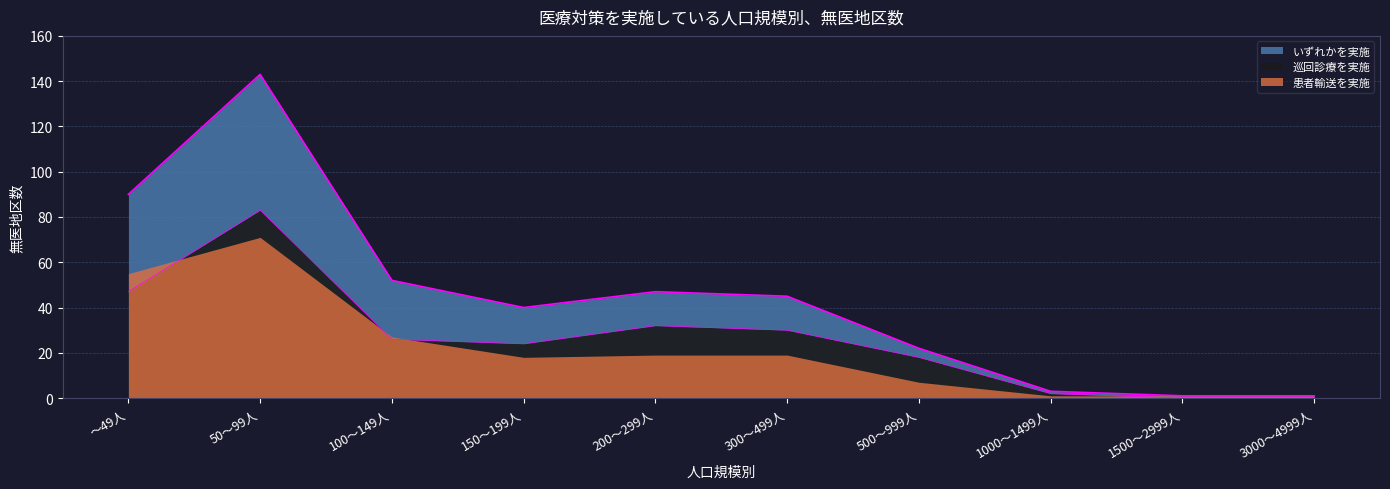

True or false: 患者輸送を実施 and 巡回診療を実施 cross at least once.

False